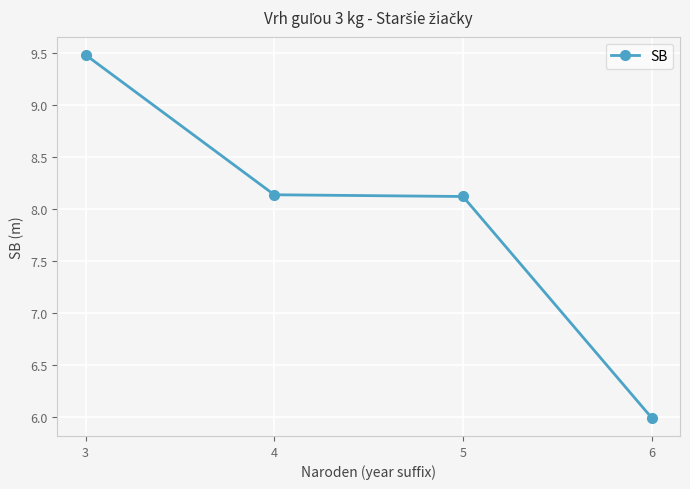

How many values exceed 8?

3